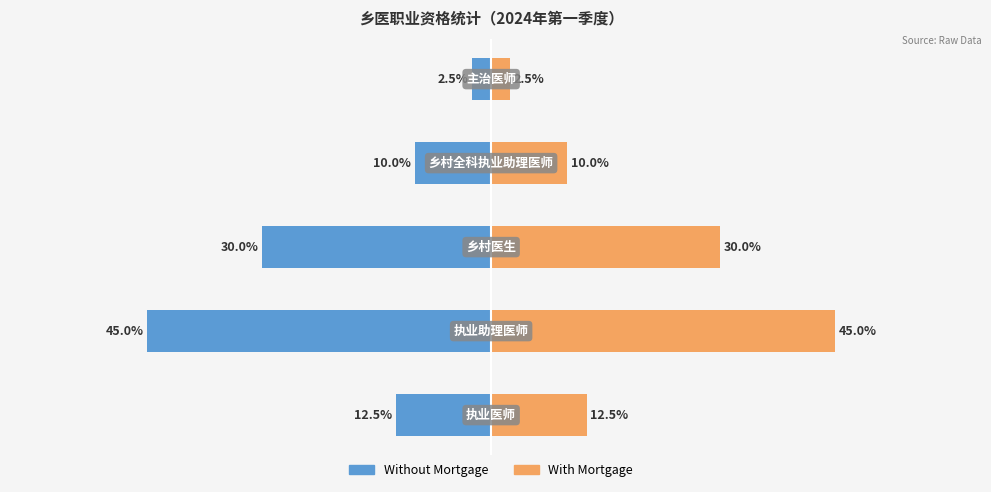

How many bars are there in each group?

2